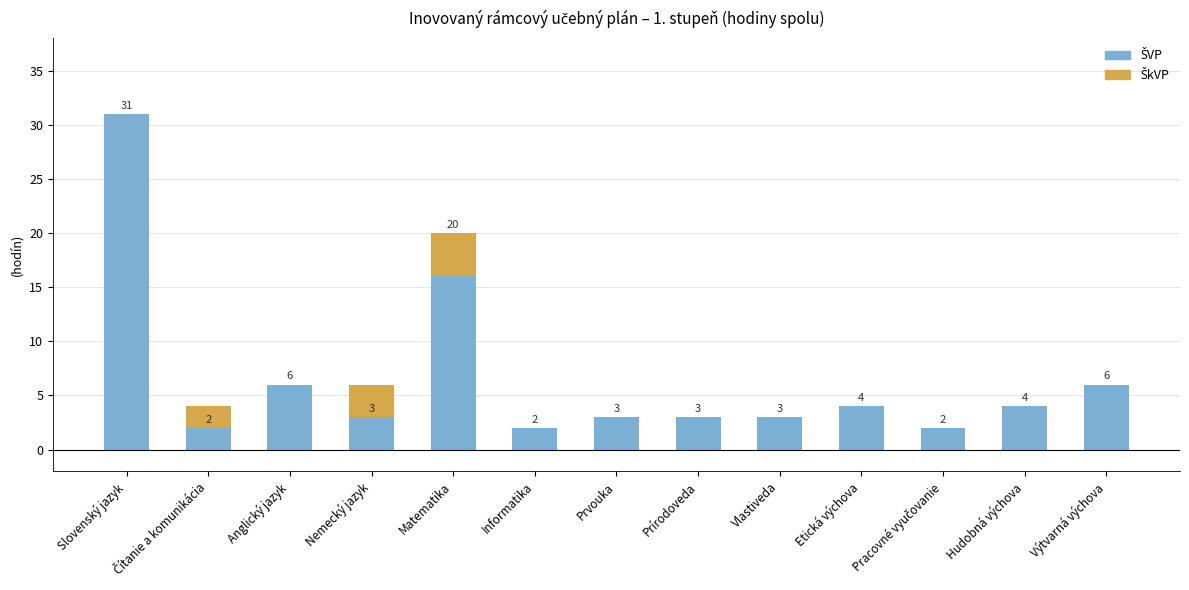

What is the total value across all series at Slovenský jazyk?

31